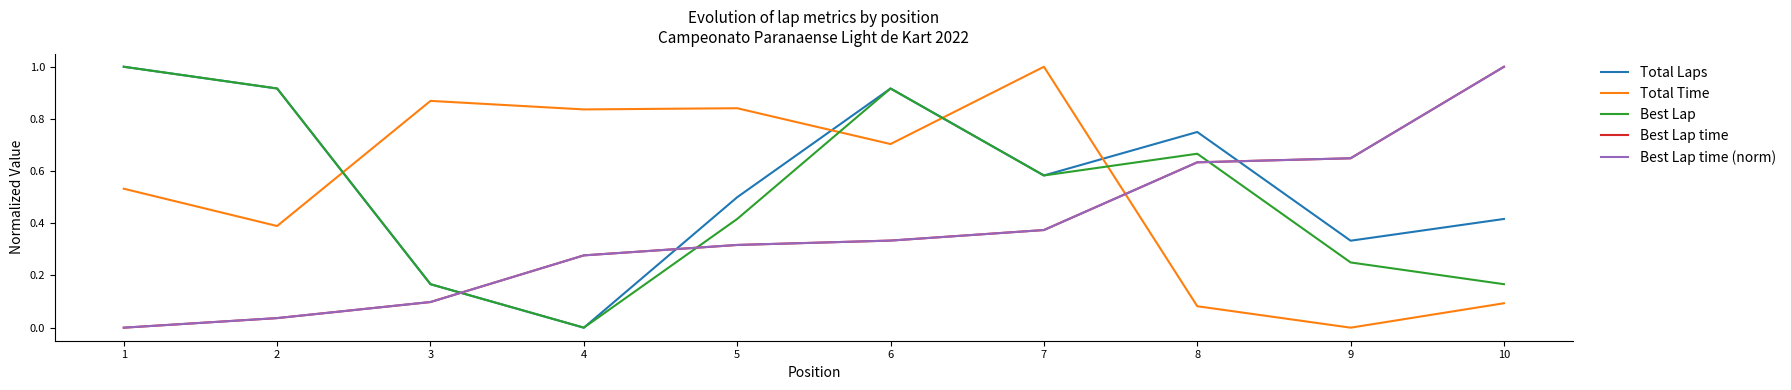

Reading left to right, transcribe all the data shown in this chart.

Total Laps: 1.0	0.9	0.2	0.0	0.5	0.9	0.6	0.8	0.3	0.4
Total Time: 0.5	0.4	0.9	0.8	0.8	0.7	1.0	0.1	0.0	0.1
Best Lap: 1.0	0.9	0.2	0.0	0.4	0.9	0.6	0.7	0.2	0.2
Best Lap time: 0.0	0.0	0.1	0.3	0.3	0.3	0.4	0.6	0.6	1.0
Best Lap time (norm): 0.0	0.0	0.1	0.3	0.3	0.3	0.4	0.6	0.6	1.0